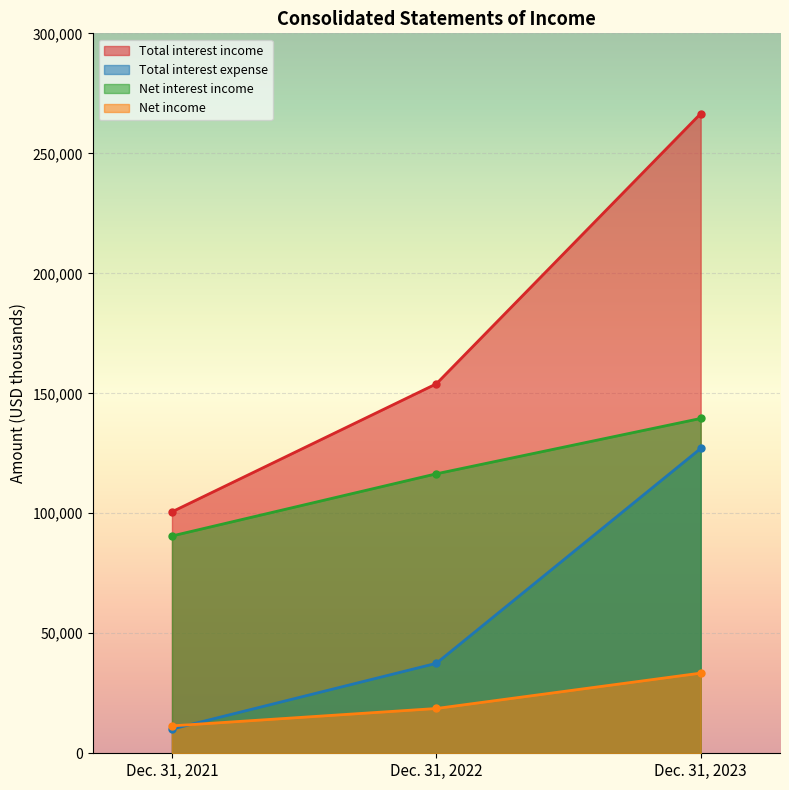

At how many categories does at least one series exceed 173456?

1